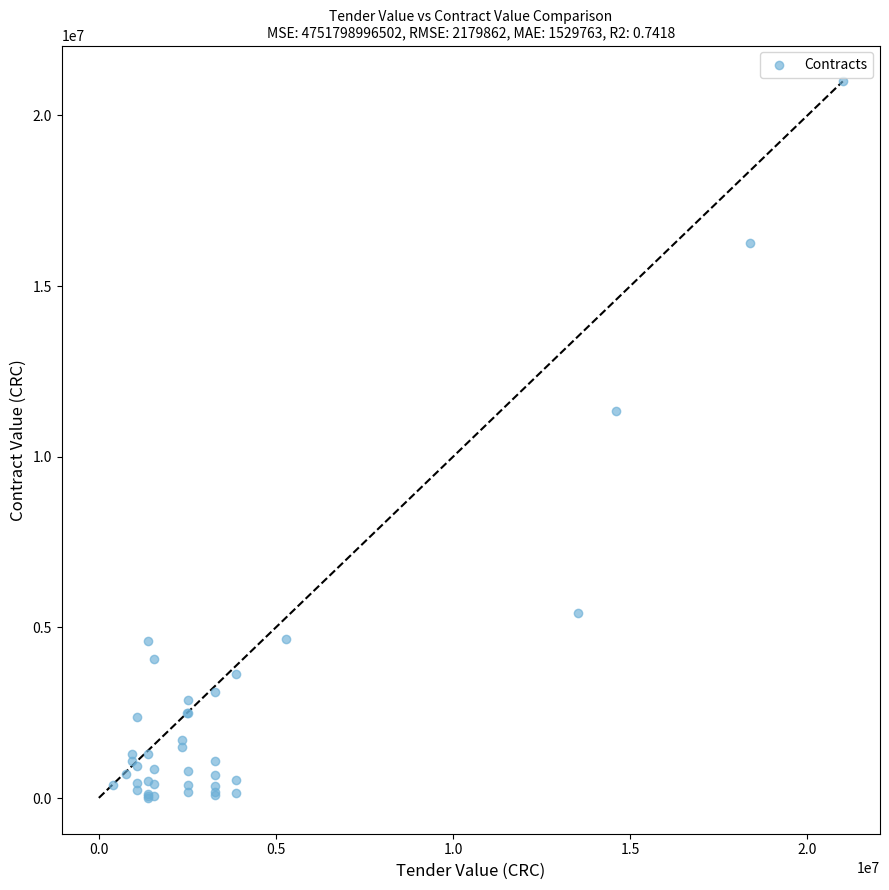

What Y value in the scatter plot is closest to 10502766?

11348500.0